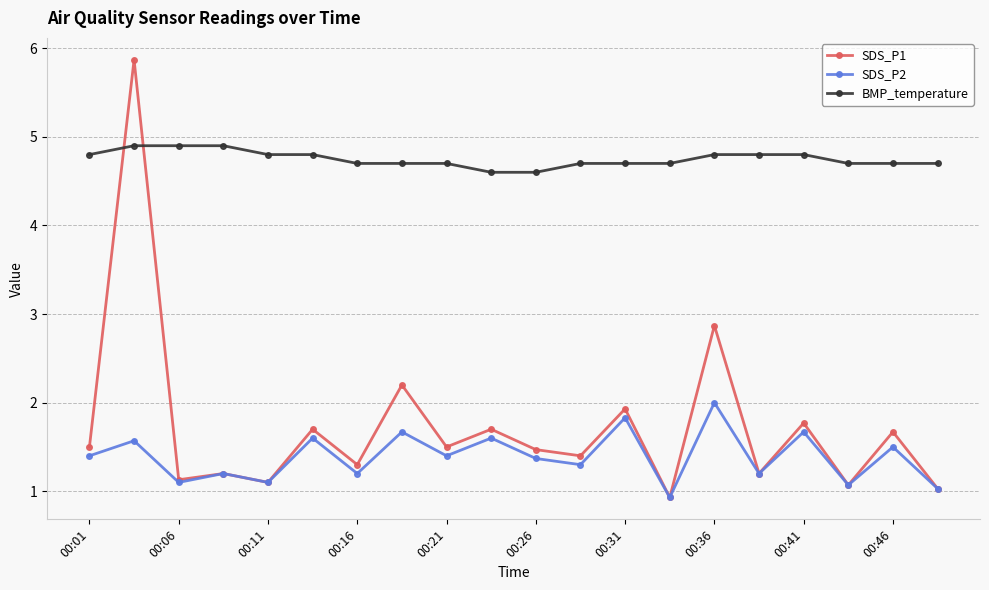

What is the minimum value for BMP_temperature?

4.6